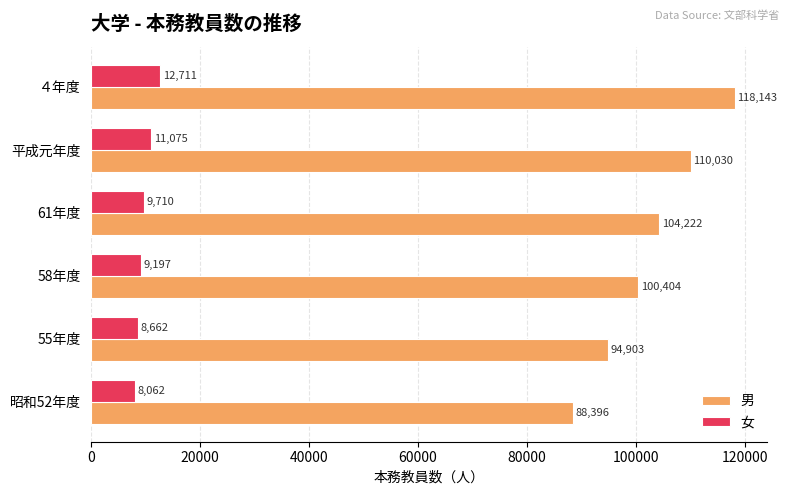

Which category has the lowest value across all series?

昭和52年度